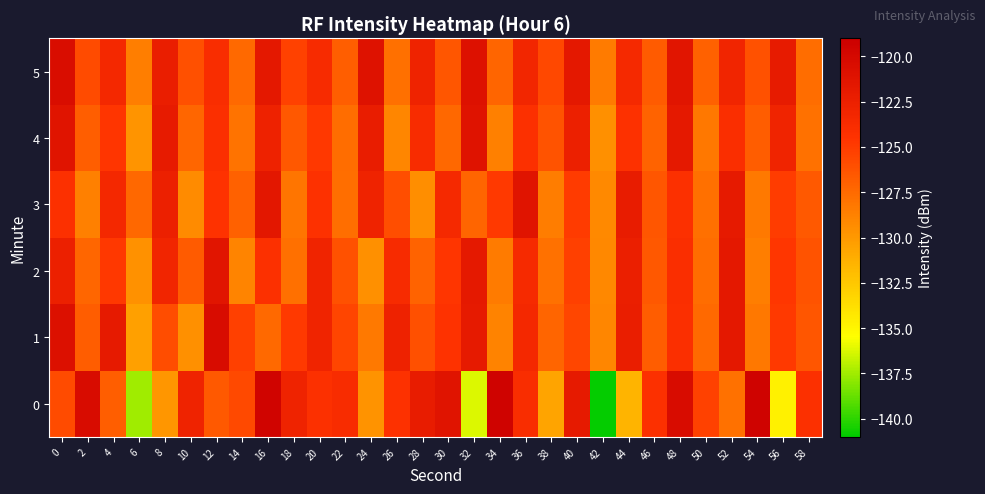

Reading left to right, extract all data points from this chart.

0: 0=-125.8	2=-120.3	4=-126.8	6=-137.6	8=-129.9	10=-122.9	12=-126.6	14=-125.8	16=-119.5	18=-122.8	20=-124.2	22=-123.8	24=-129.7	26=-124.4	28=-122.1	30=-121.3	32=-136.2	34=-119.4	36=-123.9	38=-130.7	40=-121.8	42=-140.9	44=-131.5	46=-124.2	48=-120.3	50=-125.3	52=-127.9	54=-119.4	56=-134.7	58=-124.2
1: 0=-120.8	2=-126.8	4=-121.8	6=-130.4	8=-125.9	10=-129.5	12=-120.4	14=-125.3	16=-127.5	18=-124.9	20=-123.0	22=-125.5	24=-128.3	26=-122.7	28=-126.1	30=-124.5	32=-121.9	34=-128.8	36=-123.4	38=-127.2	40=-125.6	42=-129.0	44=-122.3	46=-126.8	48=-124.1	50=-127.5	52=-121.6	54=-128.2	56=-124.9	58=-126.4
2: 0=-122.5	2=-127.3	4=-124.8	6=-129.6	8=-123.1	10=-126.7	12=-121.4	14=-128.9	16=-124.3	18=-127.8	20=-122.9	22=-126.2	24=-129.5	26=-123.7	28=-127.1	30=-124.6	32=-121.8	34=-128.4	36=-123.6	38=-127.9	40=-125.2	42=-129.1	44=-122.4	46=-126.5	48=-124.0	50=-127.6	52=-121.7	54=-128.6	56=-124.7	58=-126.3
3: 0=-124.2	2=-128.7	4=-123.3	6=-127.4	8=-122.6	10=-129.3	12=-124.5	14=-127.0	16=-121.5	18=-128.1	20=-124.4	22=-127.7	24=-122.8	26=-126.0	28=-129.4	30=-123.5	32=-127.2	34=-124.9	36=-121.3	38=-128.5	40=-125.0	42=-129.2	44=-122.1	46=-126.4	48=-124.3	50=-127.8	52=-121.9	54=-128.3	56=-125.1	58=-126.6
4: 0=-121.2	2=-126.9	4=-124.6	6=-129.8	8=-122.0	10=-127.3	12=-124.1	14=-128.0	16=-122.7	18=-126.5	20=-124.8	22=-127.6	24=-122.2	26=-129.0	28=-123.8	30=-127.4	32=-121.1	34=-128.7	36=-124.2	38=-126.3	40=-122.5	42=-129.5	44=-124.4	46=-127.1	48=-121.8	50=-128.2	52=-124.0	54=-126.8	56=-123.0	58=-127.9
5: 0=-120.5	2=-125.8	4=-123.4	6=-128.6	8=-122.3	10=-126.1	12=-123.9	14=-127.5	16=-121.6	18=-125.3	20=-123.7	22=-126.9	24=-121.0	26=-127.8	28=-122.8	30=-126.4	32=-120.9	34=-127.2	36=-123.2	38=-125.7	40=-121.7	42=-128.4	44=-123.5	46=-126.7	48=-121.4	50=-127.0	52=-123.1	54=-126.2	56=-122.0	58=-127.6